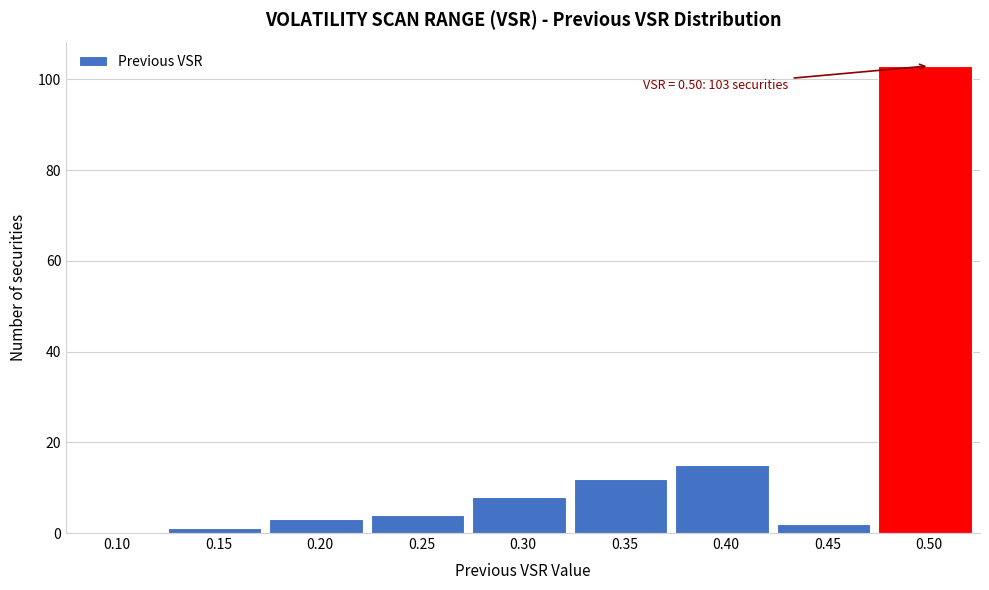

Reading left to right, list all the values displayed in this chart.

0.10=0	0.15=1	0.20=3	0.25=4	0.30=8	0.35=12	0.40=15	0.45=2	0.50=103